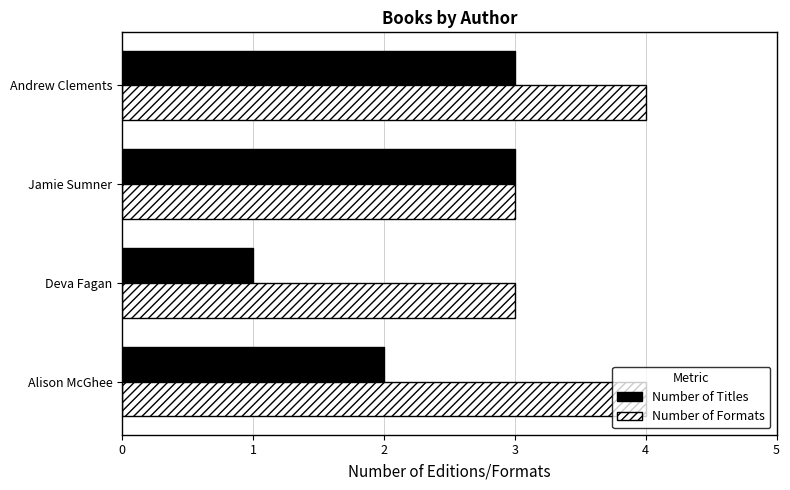

What is the average value of the Number of Formats series?

4